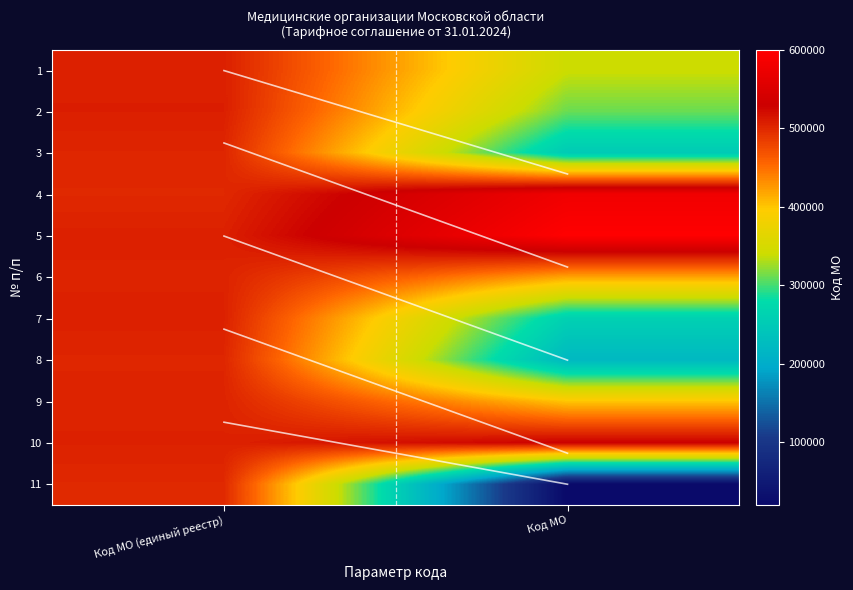

What is the total value across all series at Код МО?

3933411